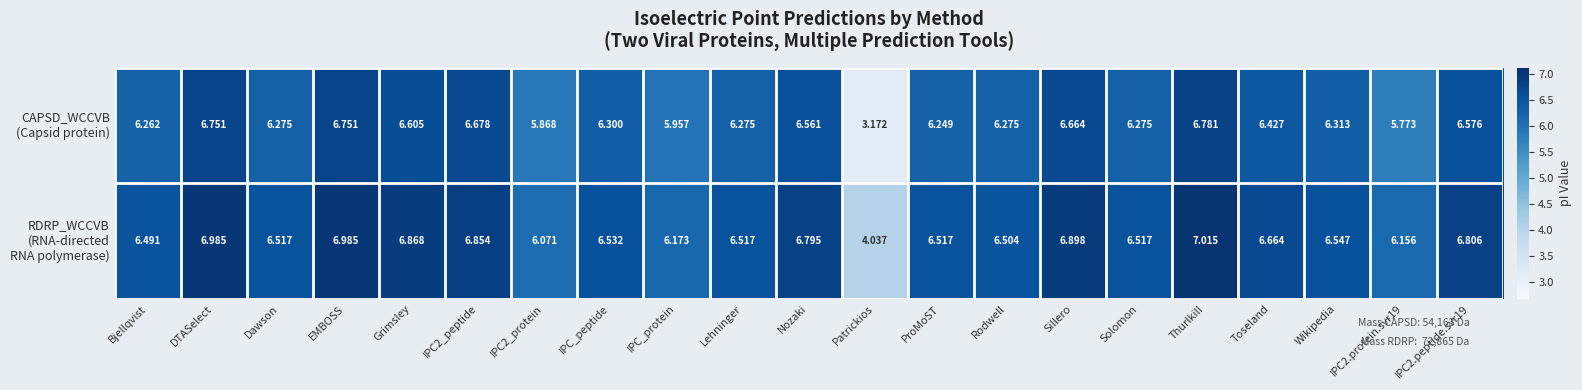

At which category does the chart reach its minimum across all series?

Patrickios